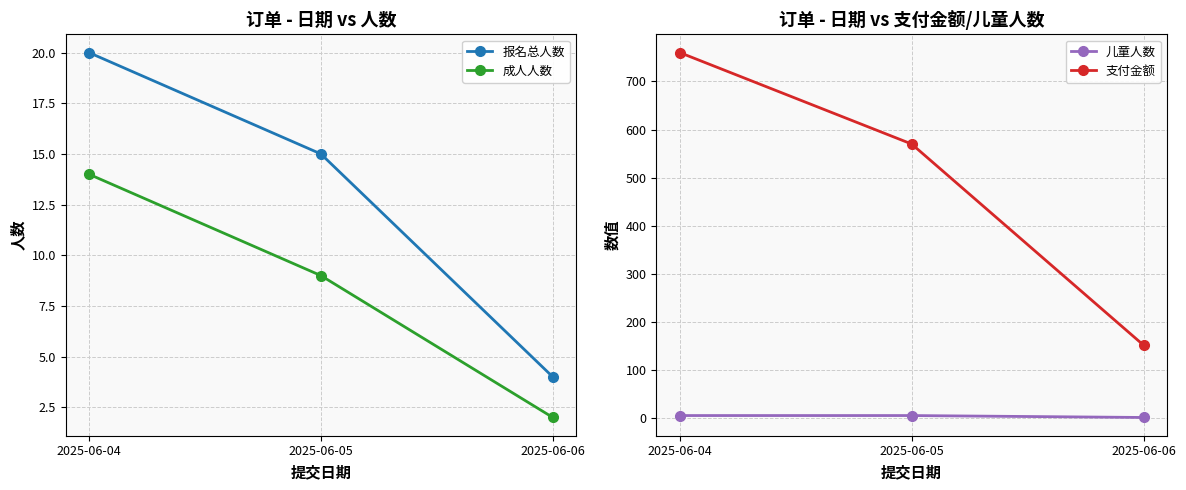

List the series in order of their peak value, lowest first.

儿童人数, 成人人数, 报名总人数, 支付金额